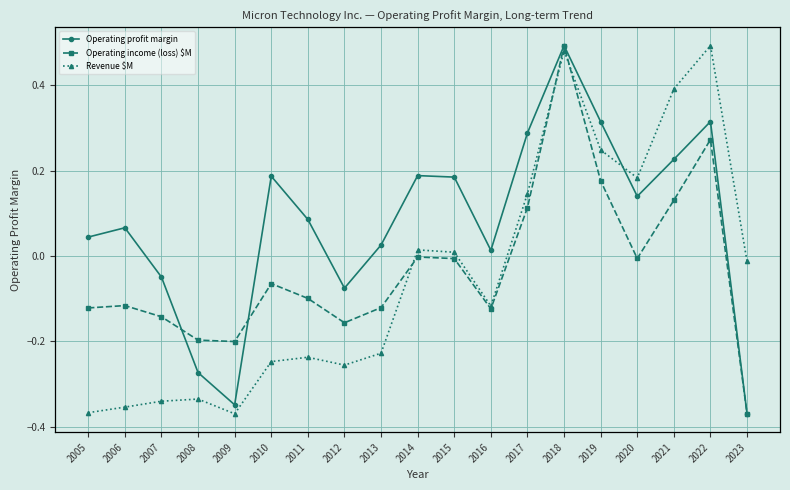

At how many categories does at least one series exceed 30433?

1